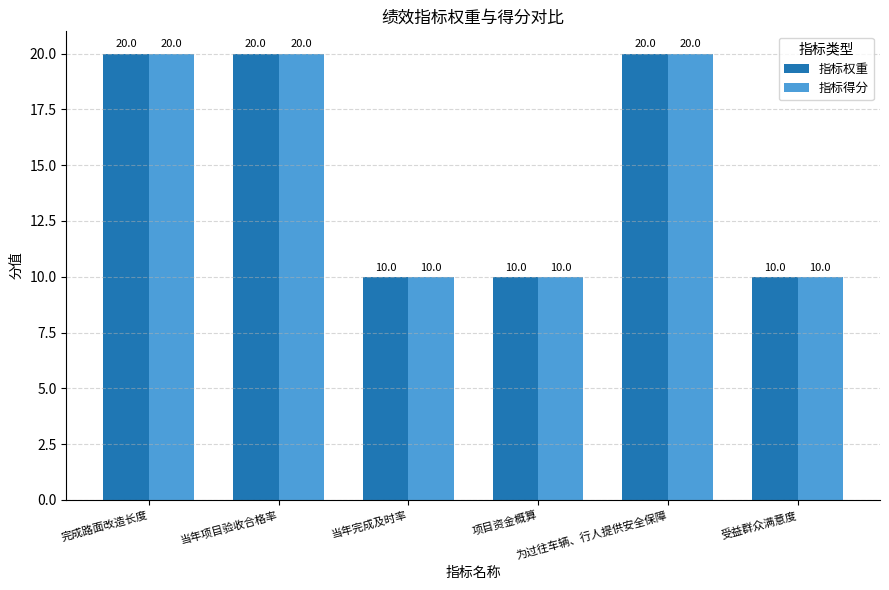

At how many categories does at least one series exceed 15?

3